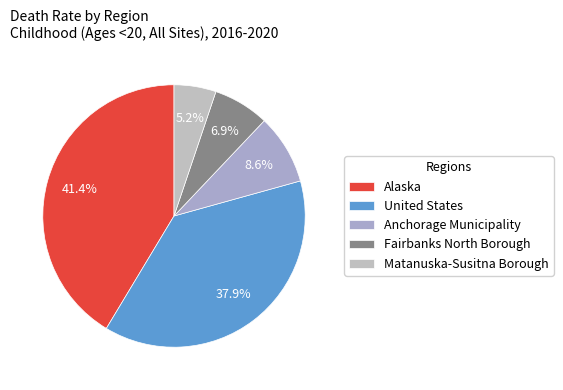

What percentage is the Matanuska-Susitna Borough slice, to the nearest percent?

5%